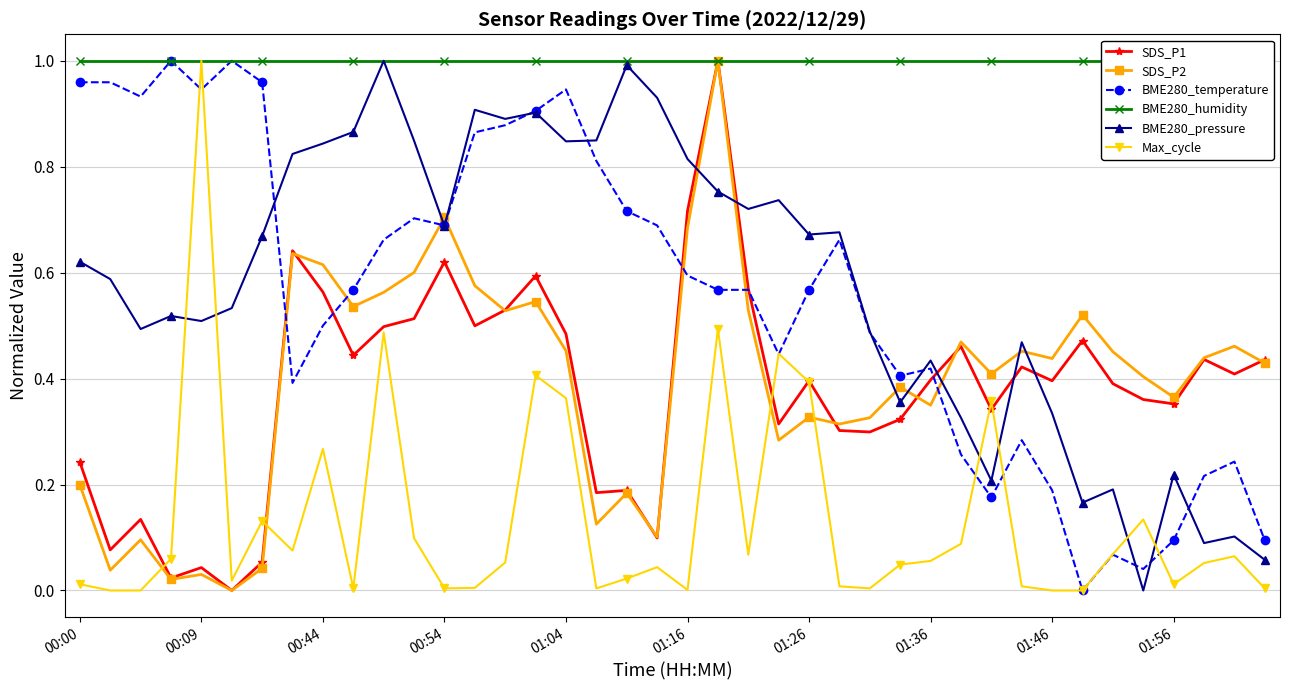

True or false: SDS_P2 has a value of 0.7 at 01:04.

False